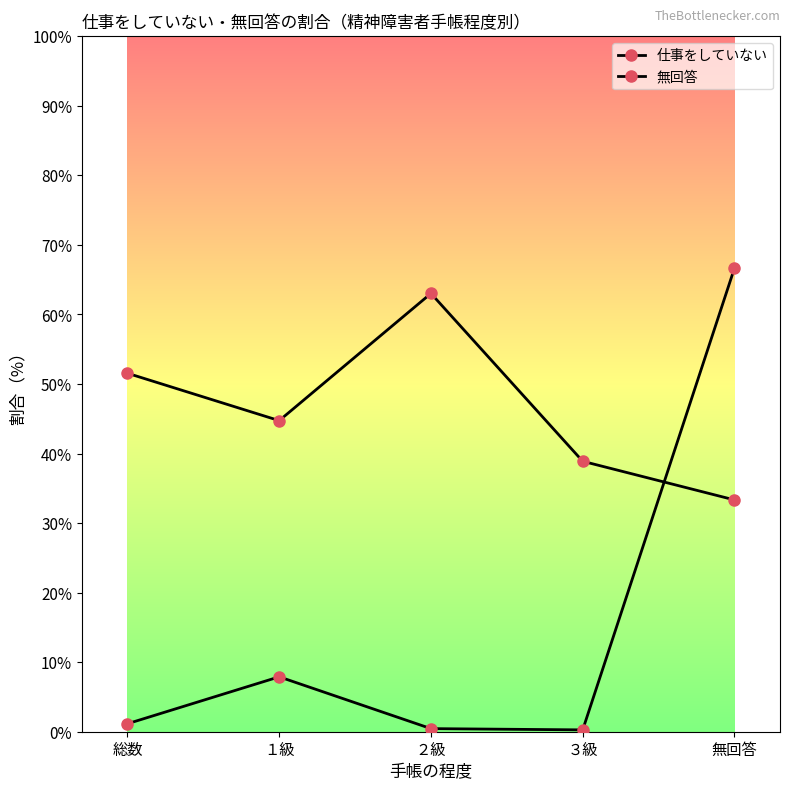

How many times do 無回答 and 仕事をしていない cross each other?

1